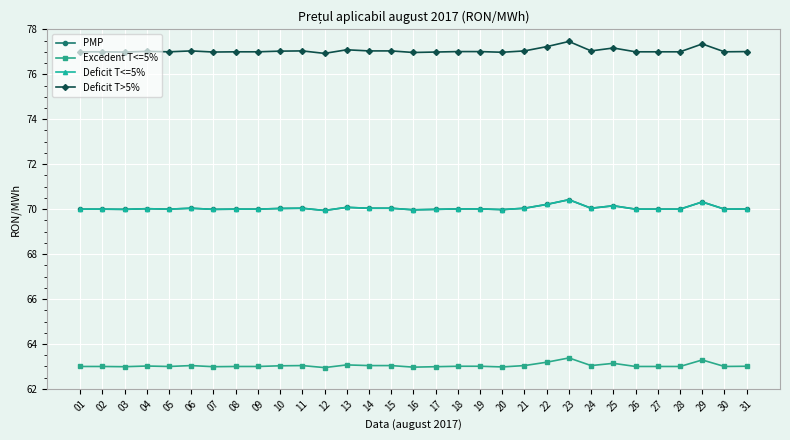

Is this an area chart (filled region under the line)?

No